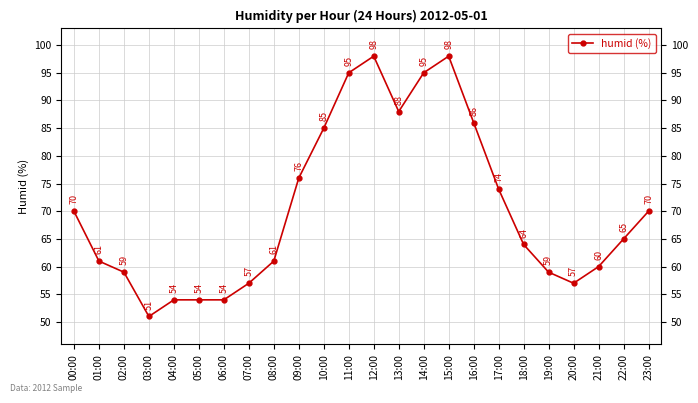

Reading right to left, list all the values displayed in this chart.

23:00=70	22:00=65	21:00=60	20:00=57	19:00=59	18:00=64	17:00=74	16:00=86	15:00=98	14:00=95	13:00=88	12:00=98	11:00=95	10:00=85	09:00=76	08:00=61	07:00=57	06:00=54	05:00=54	04:00=54	03:00=51	02:00=59	01:00=61	00:00=70